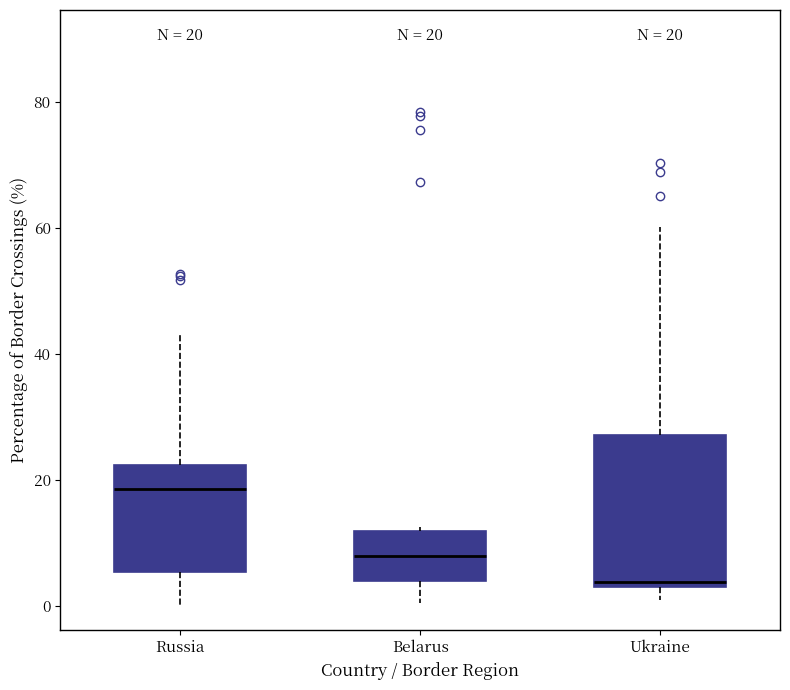

Which box's median line is the highest?

Russia